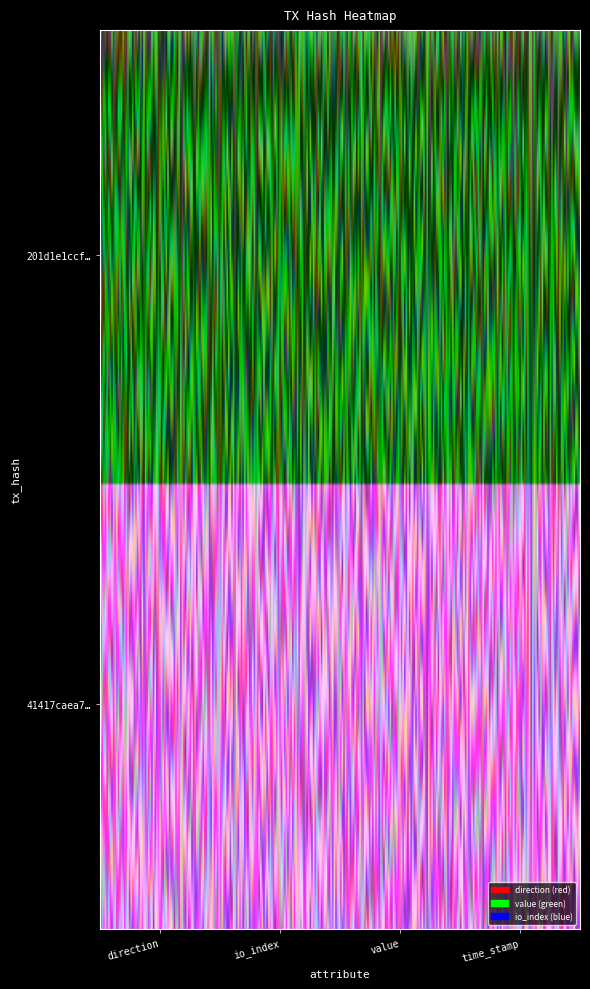

What is the sum of all 41417caea7b3a5e345ff0abf3a0c715fa9fc94a values?

1531920839.2